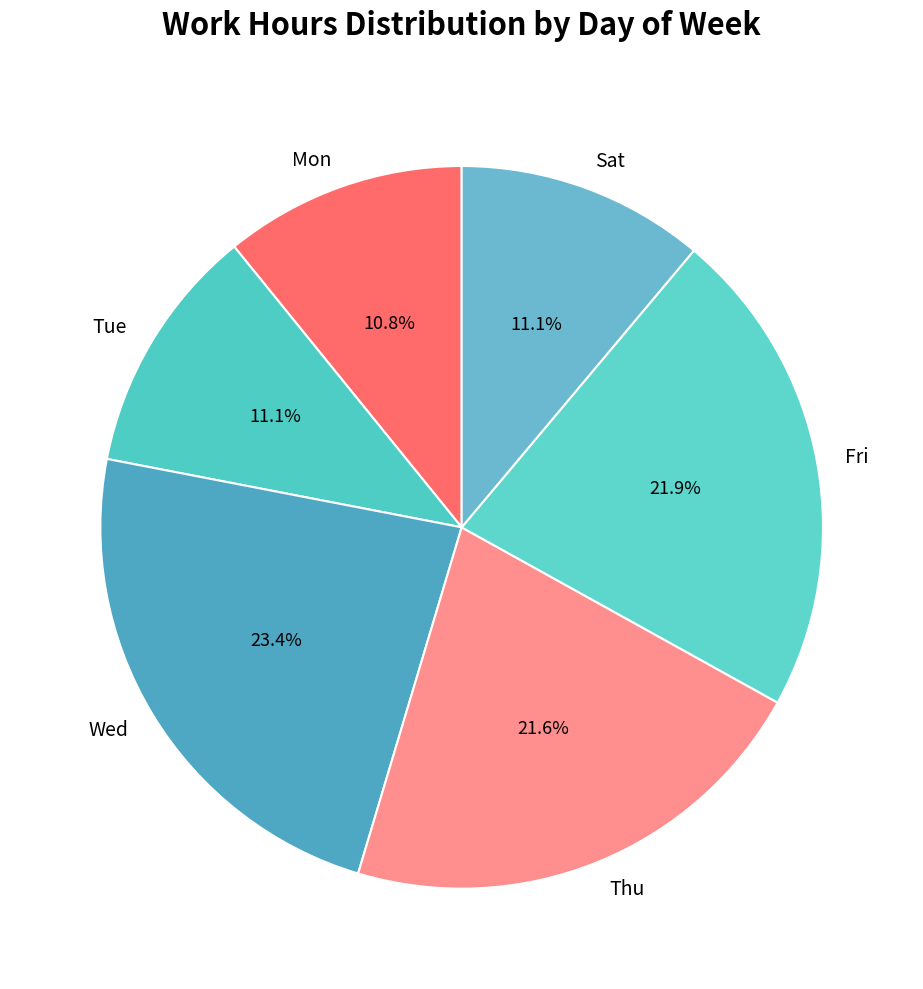

What percentage is the Tue slice, to the nearest percent?

11%